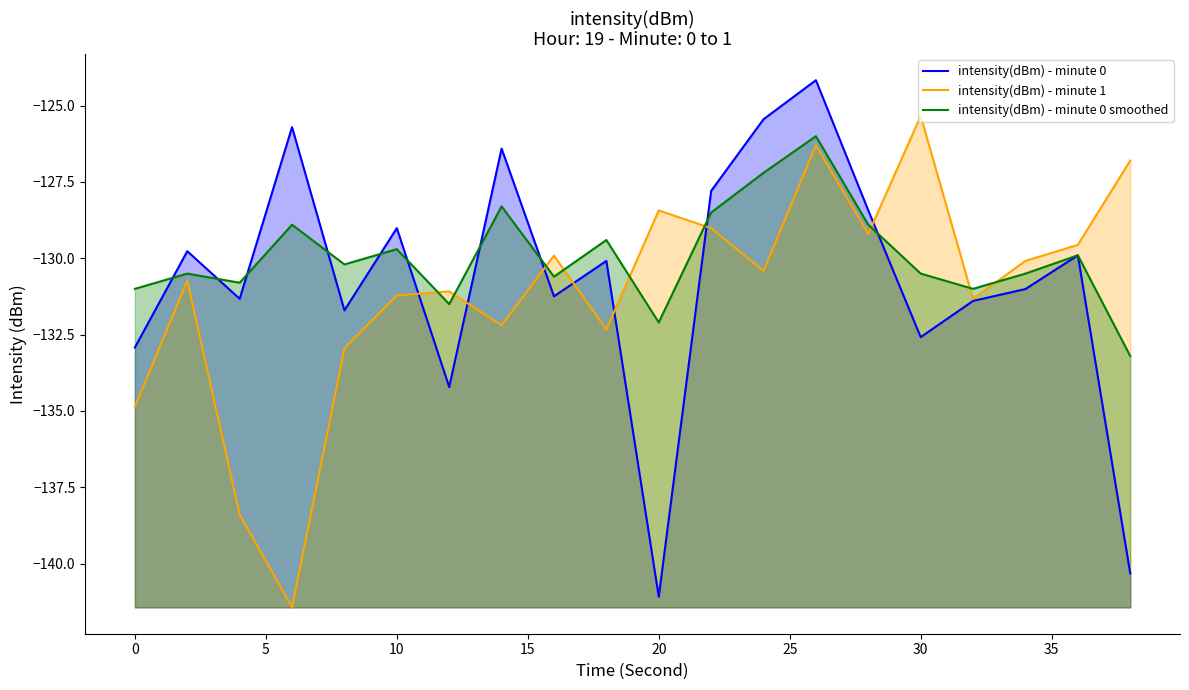

What is the greatest value displayed?

-124.2